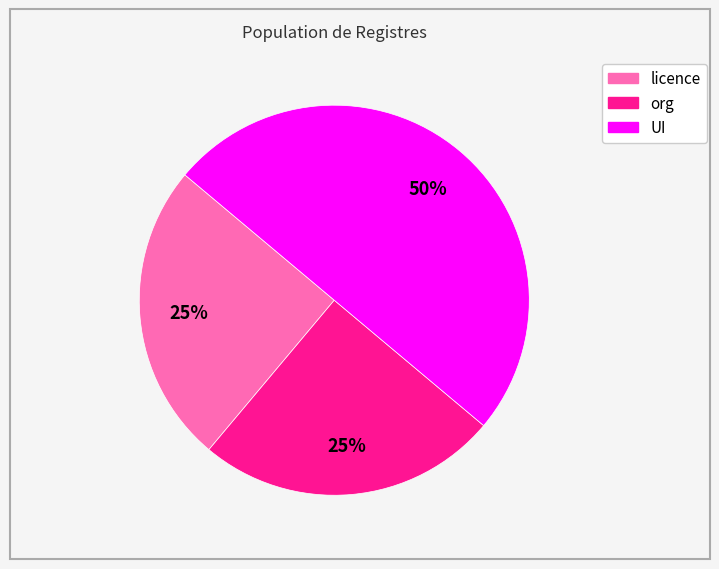

To the nearest percent, what is the combined percentage of licence and org?

50%